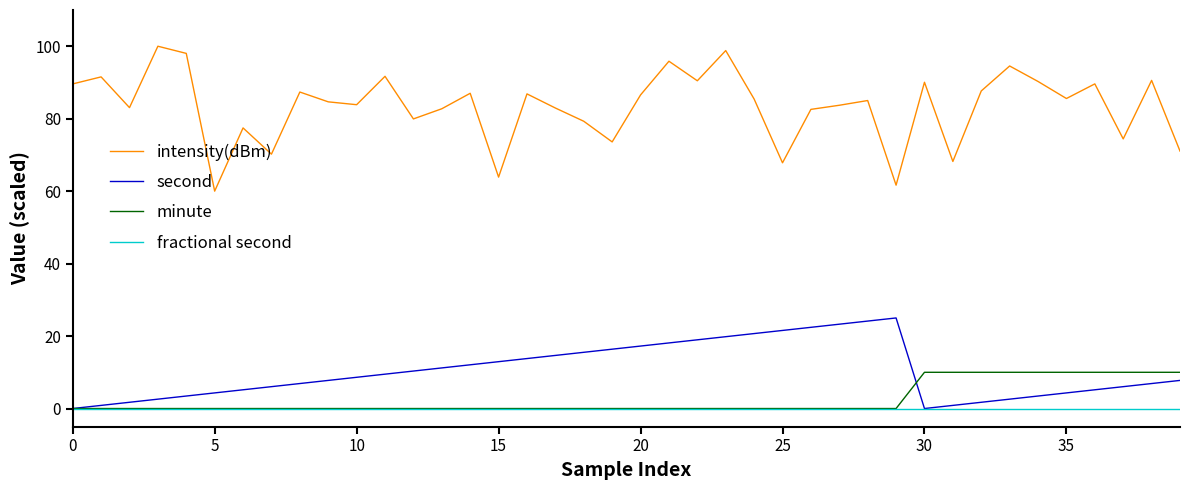

Count the number of categories in the chart.

40